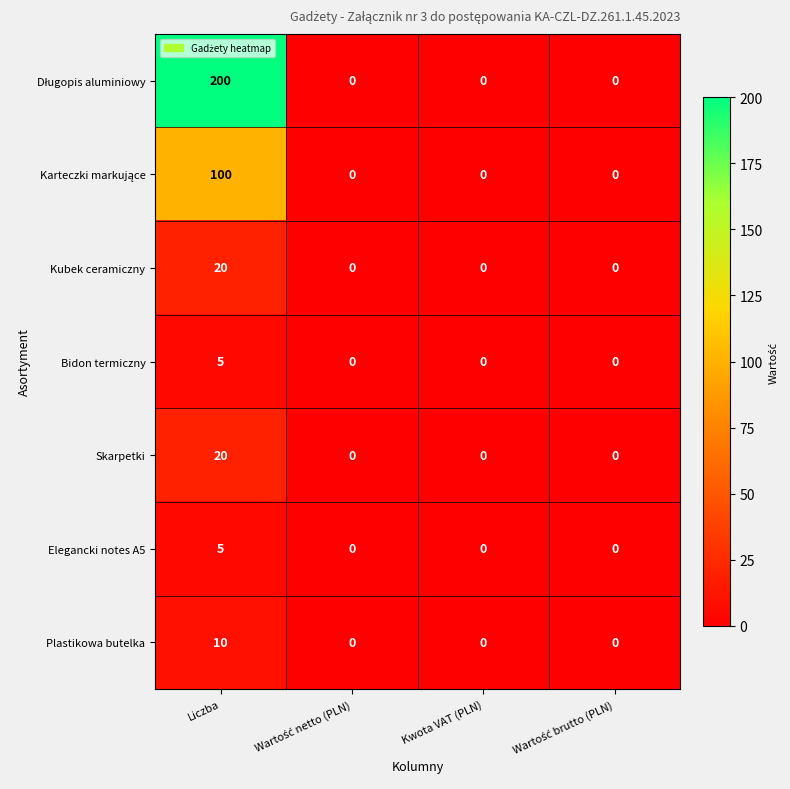

What is the highest value of the Bidon termiczny series?

5